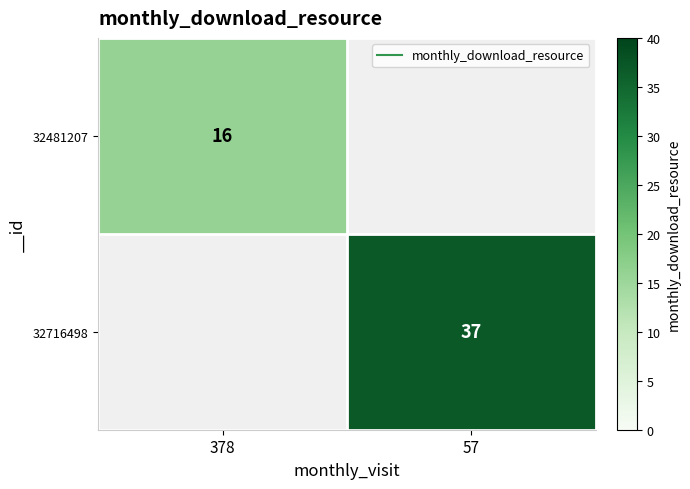

Is the value of 32481207 at 378 greater than the value of 32716498 at 378?

Yes